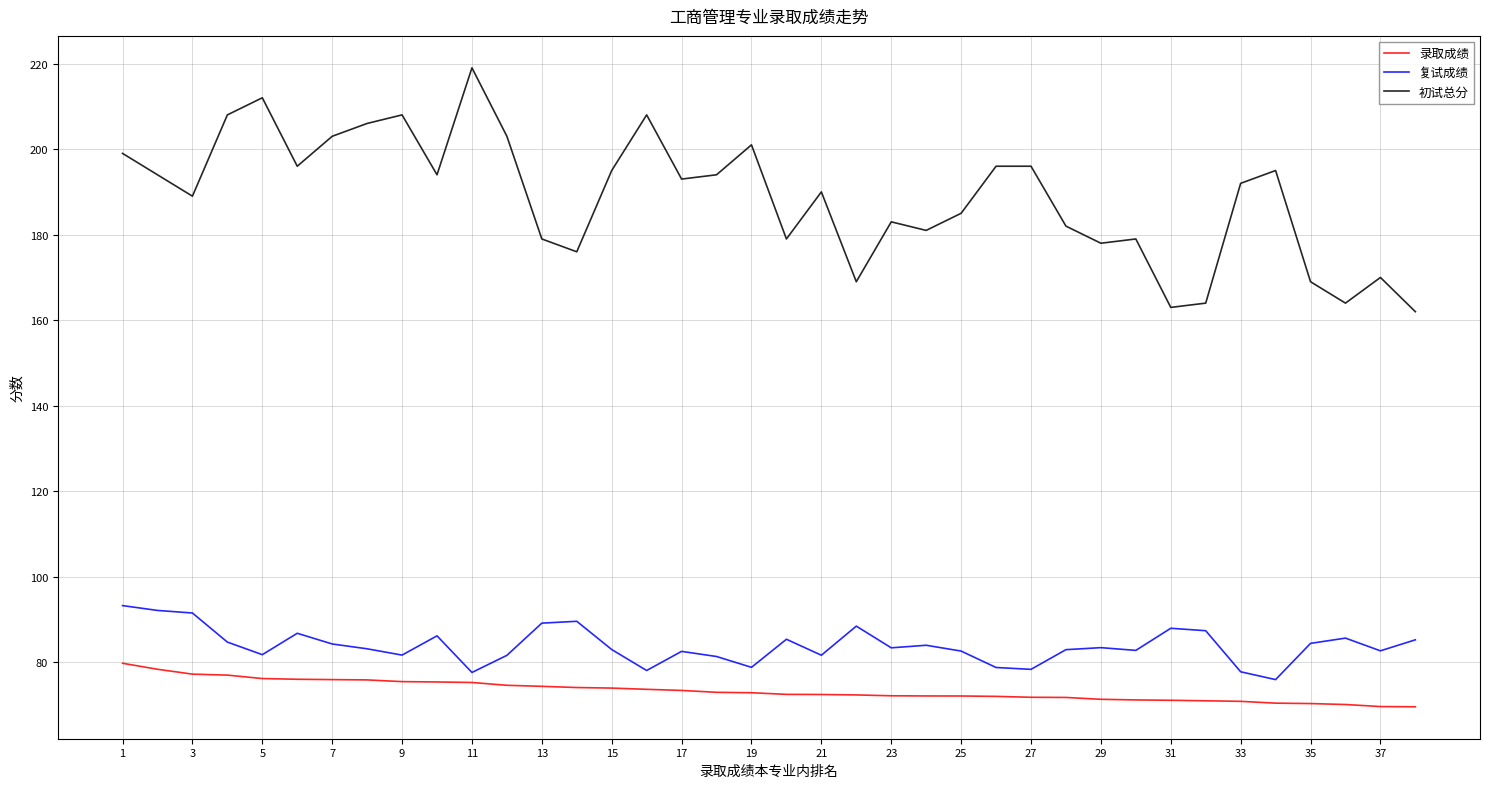

What is the lowest value of the 初试总分 series?

162.0